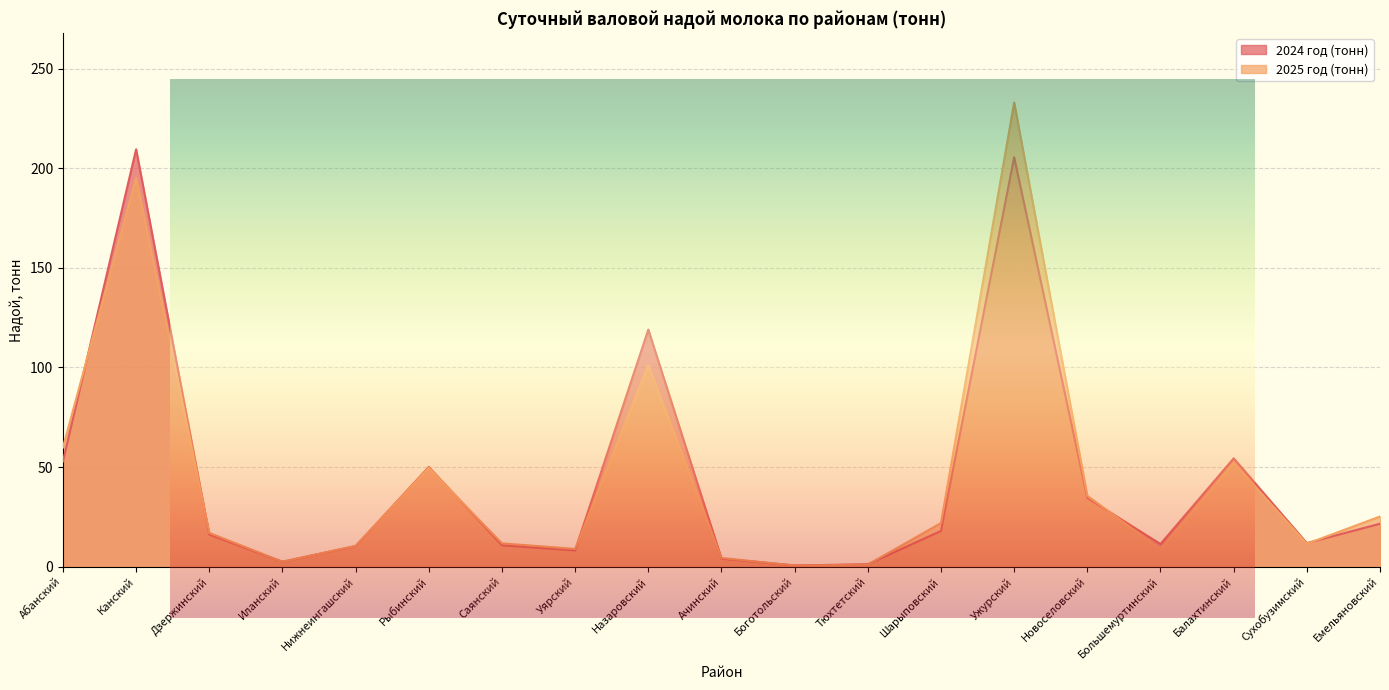

What is the difference between the second highest and minimum values in the 2024 год (тонн) series?

204.9